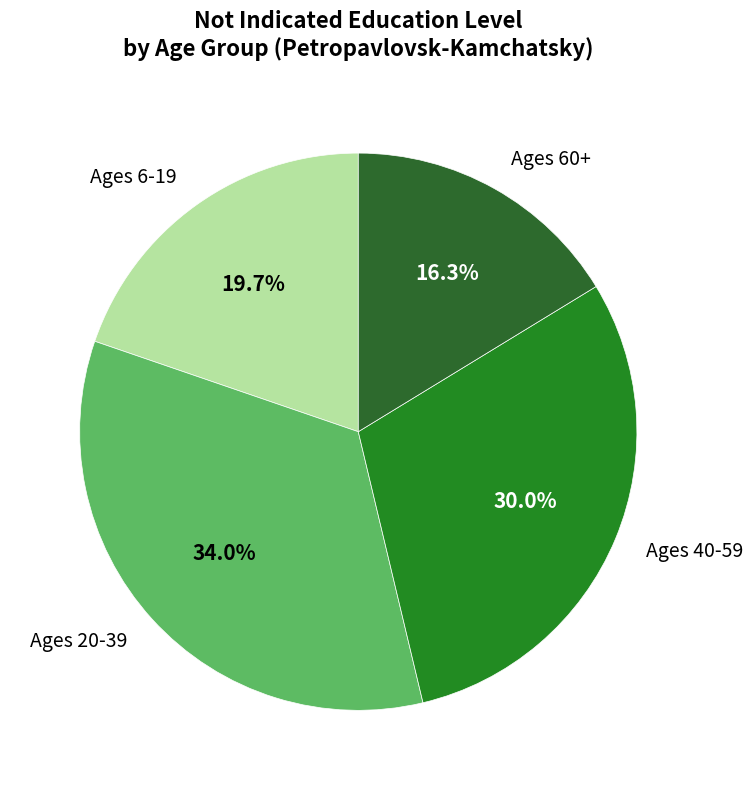

Is there any slice that represents more than half of the pie?

No